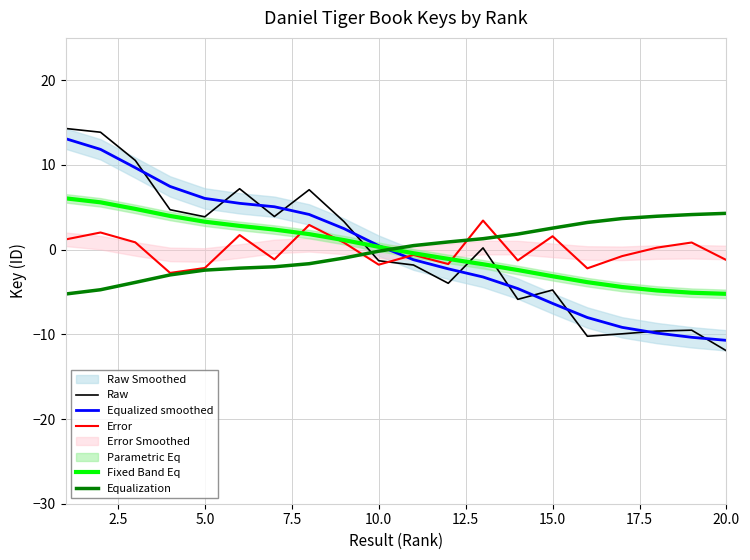

True or false: Equalized smoothed and Error cross at least once.

True